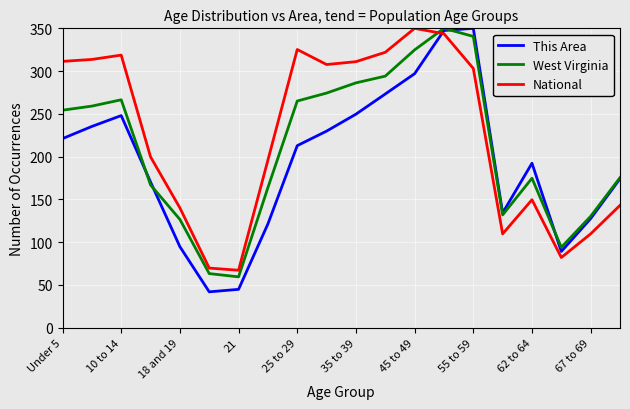

Which series has the largest range (max minus min)?

This Area